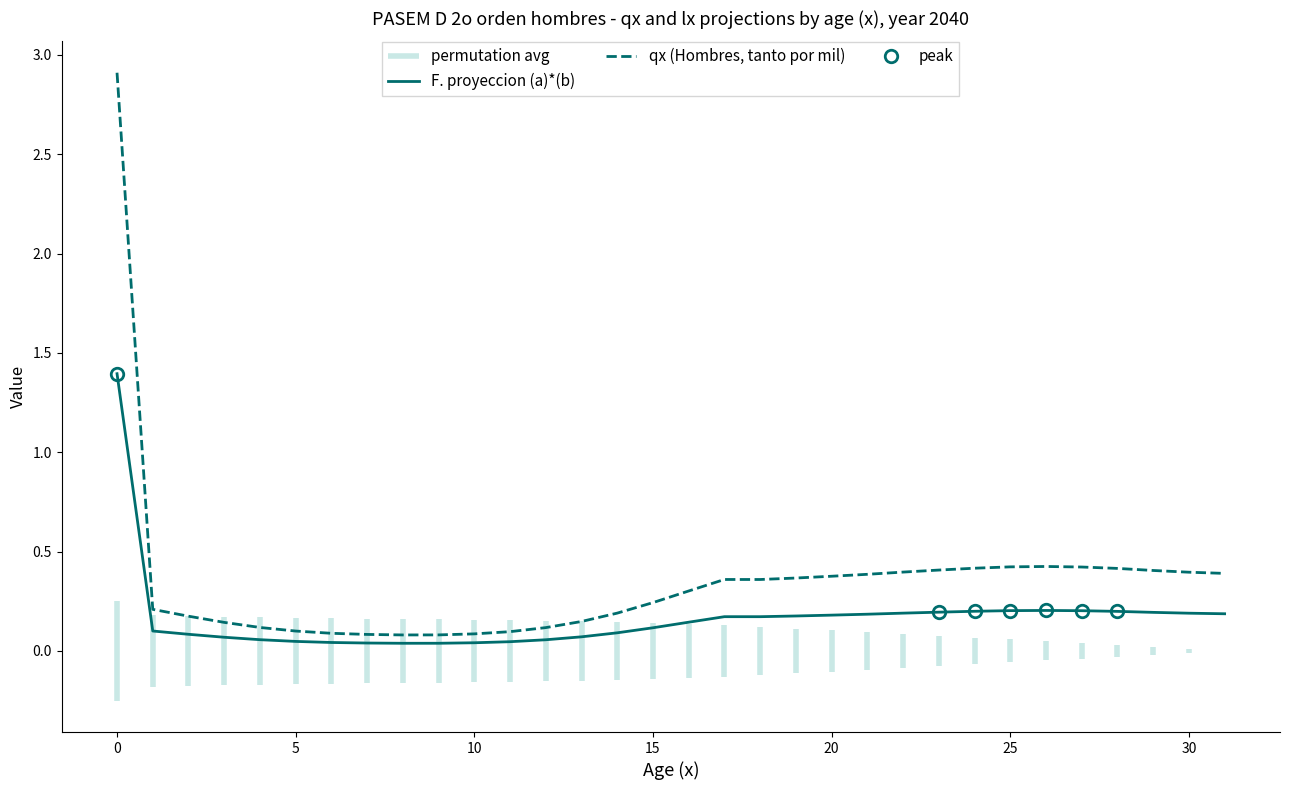

What is the maximum value for F. proyeccion (a)*(b)?

1.4